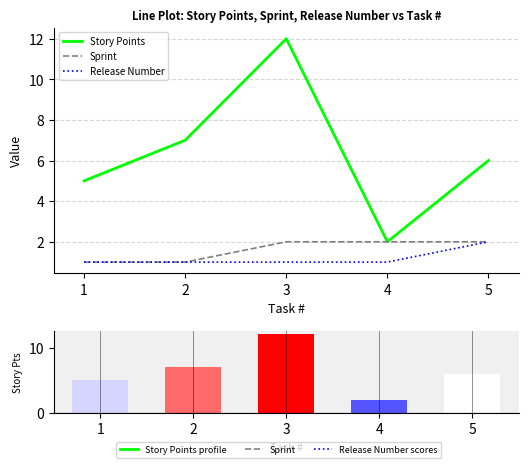

Does the chart contain stacked bars?

No